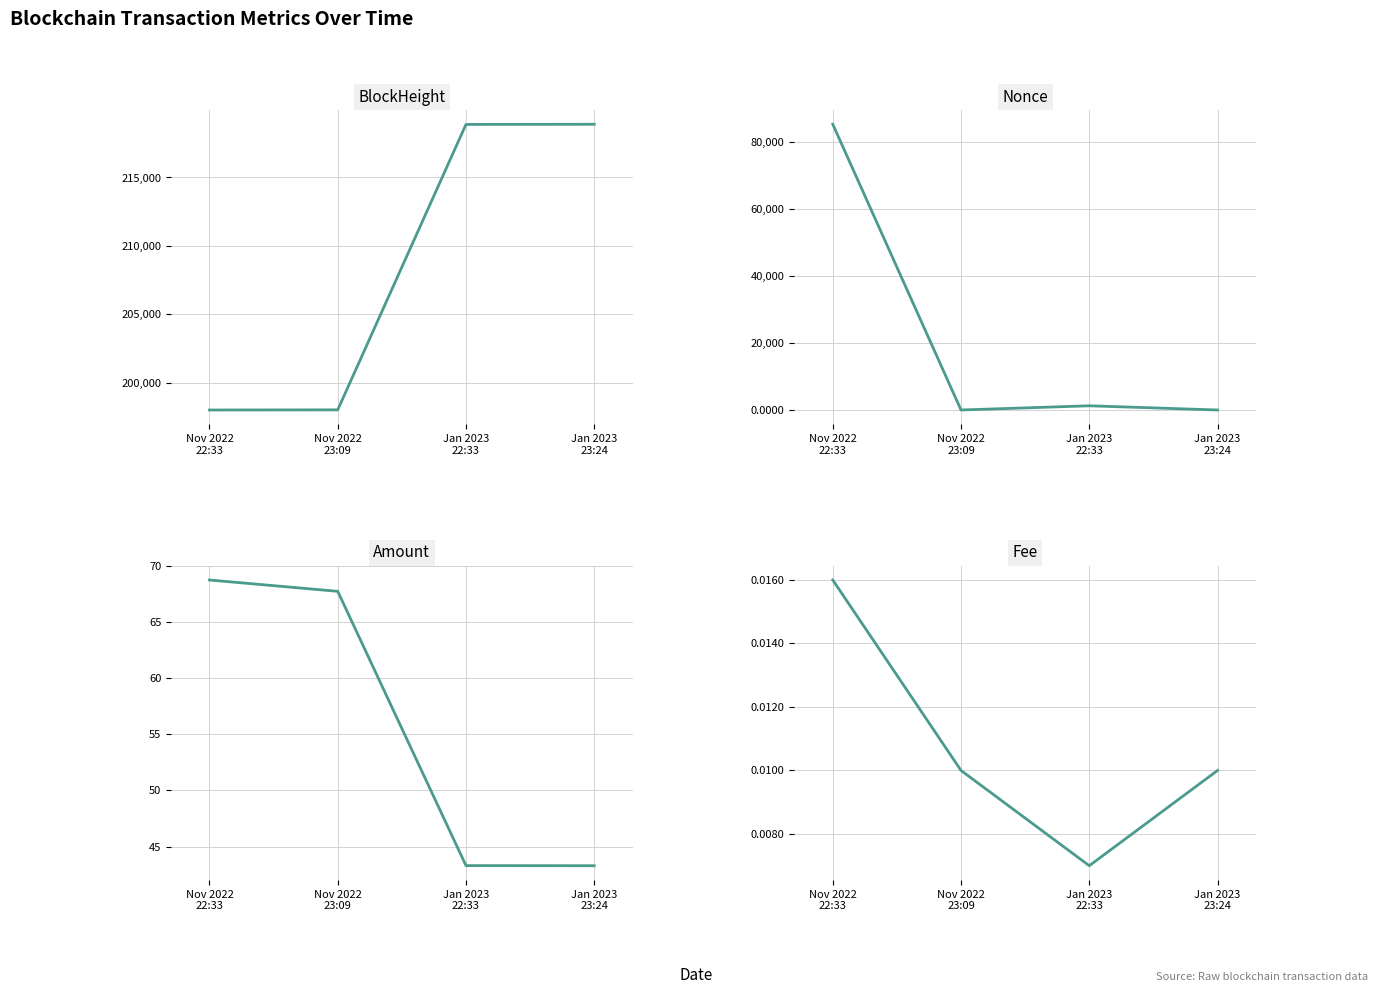

Reading left to right, what are all the values shown in this chart?

BlockHeight: Nov 2022
22:33=198001.0	Nov 2022
23:09=198011.0	Jan 2023
22:33=218880.0	Jan 2023
23:24=218890.0
Nonce: Nov 2022
22:33=85182.0	Nov 2022
23:09=0.0	Jan 2023
22:33=1257.0	Jan 2023
23:24=1.0
Amount: Nov 2022
22:33=68.8	Nov 2022
23:09=67.8	Jan 2023
22:33=43.3	Jan 2023
23:24=43.3
Fee: Nov 2022
22:33=0.0	Nov 2022
23:09=0.0	Jan 2023
22:33=0.0	Jan 2023
23:24=0.0